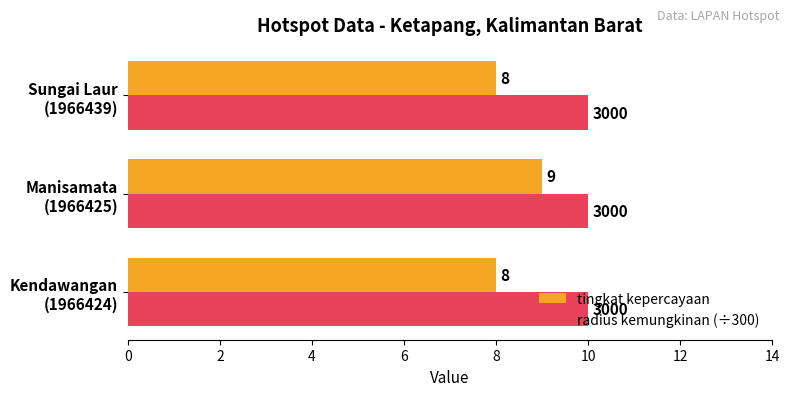

Which series has the largest range (max minus min)?

tingkat kepercayaan